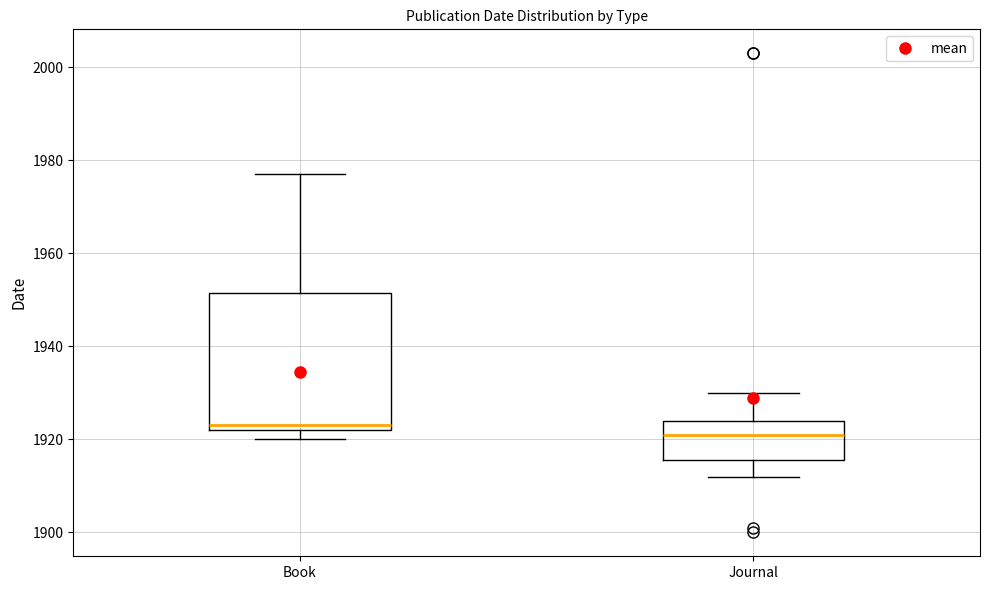

Comparing the boxes themselves (not the whiskers), which one is the tallest?

Book